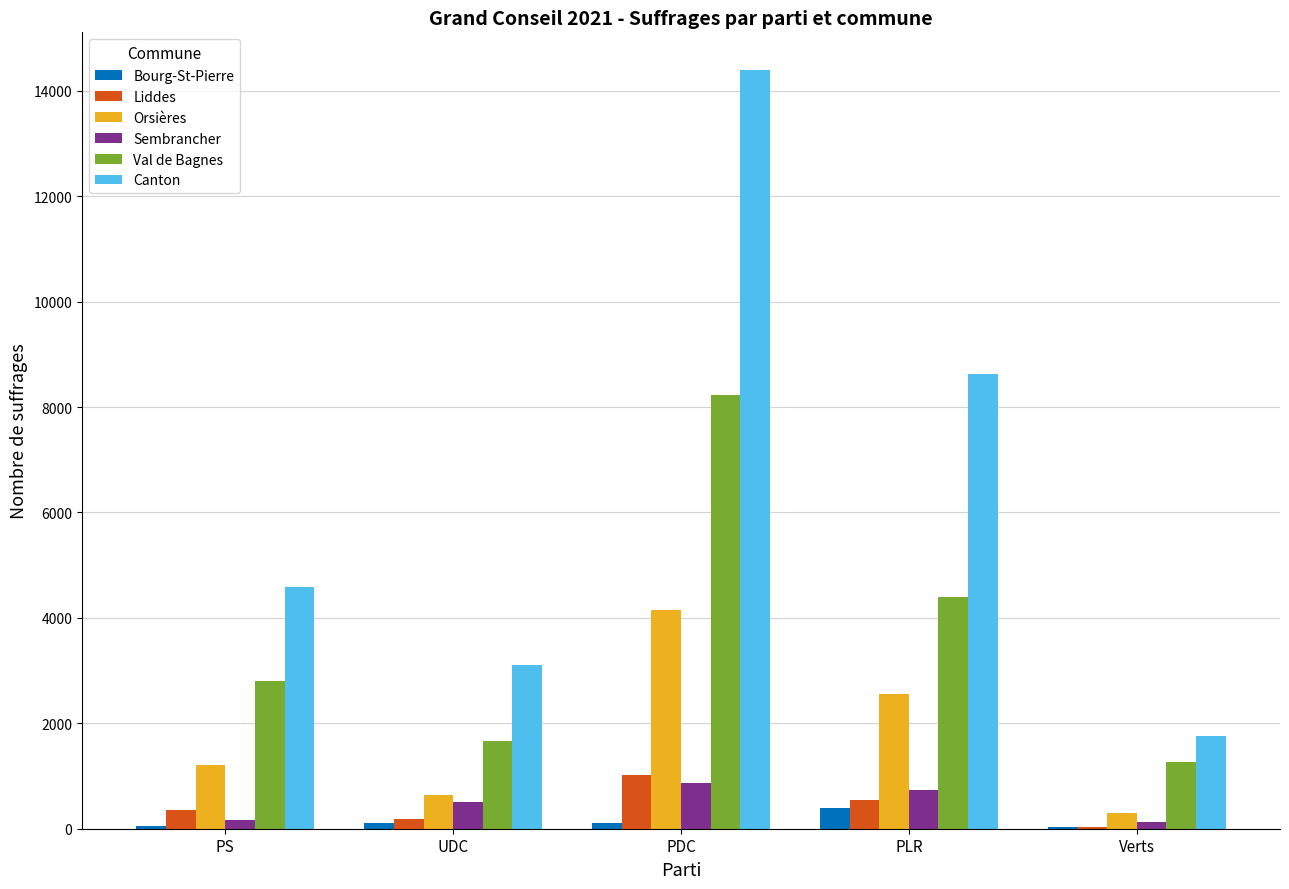

Between PDC and PLR, which series saw the biggest shift?

Canton